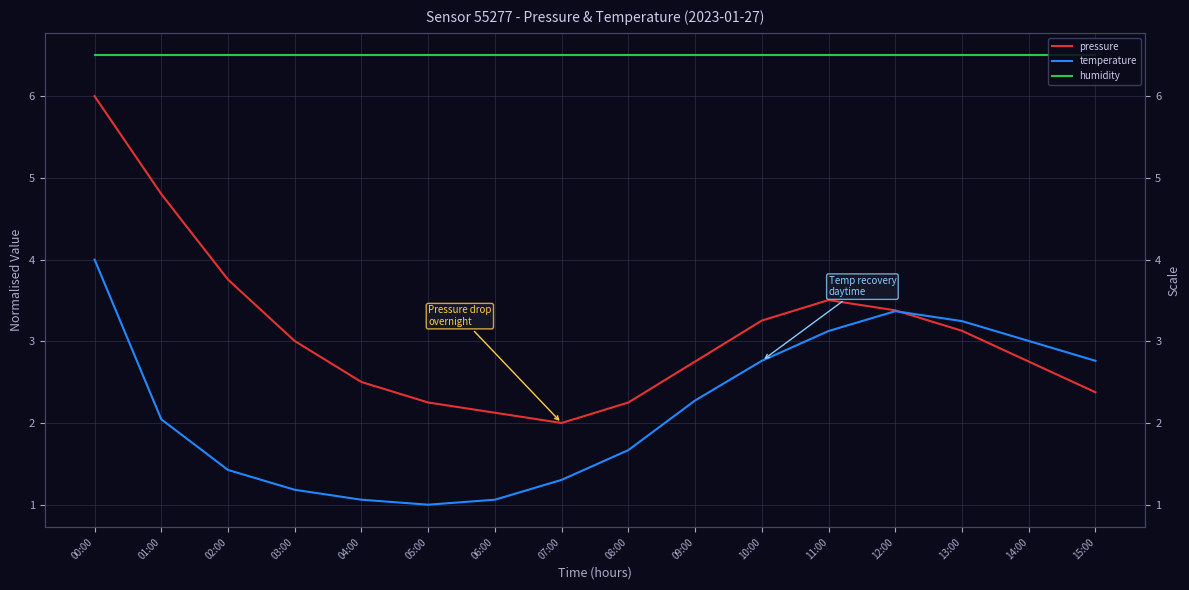

True or false: pressure and temperature intersect in this chart.

True